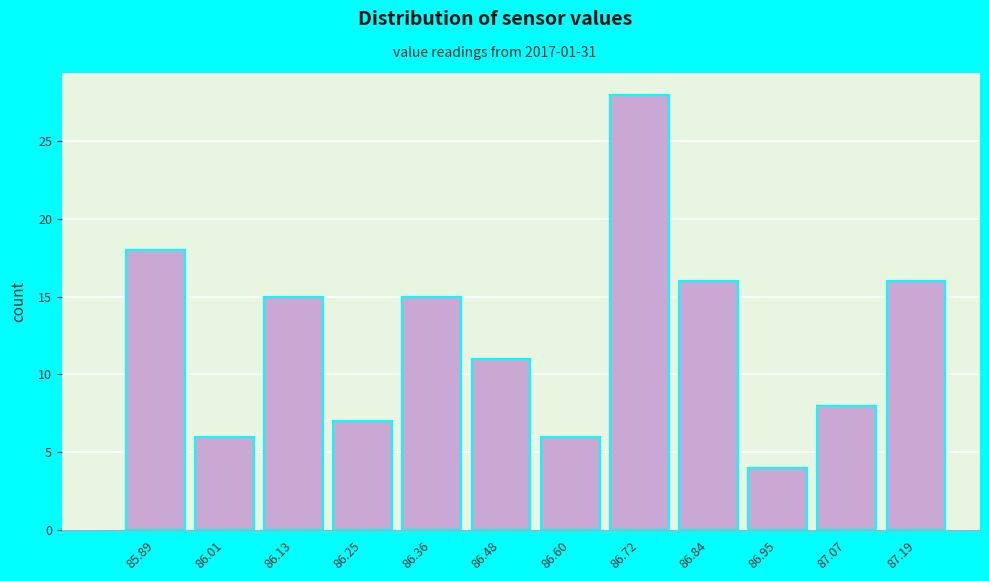

Reading left to right, transcribe all the data shown in this chart.

85.89=18	86.01=6	86.13=15	86.25=7	86.36=15	86.48=11	86.60=6	86.72=28	86.84=16	86.95=4	87.07=8	87.19=16